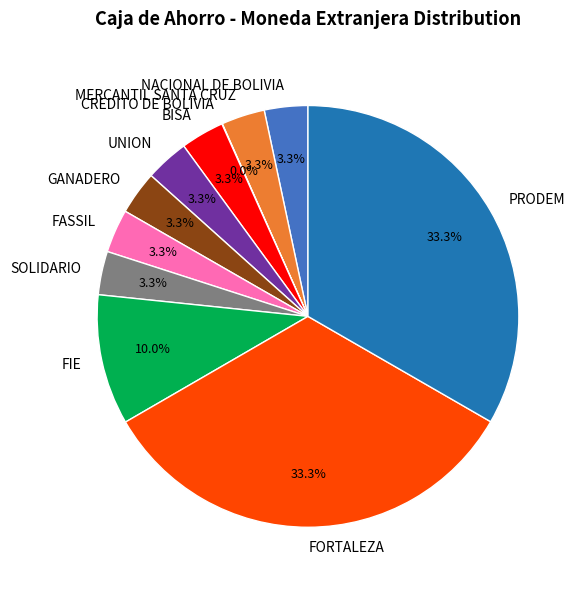

Is there any slice that represents more than half of the pie?

No